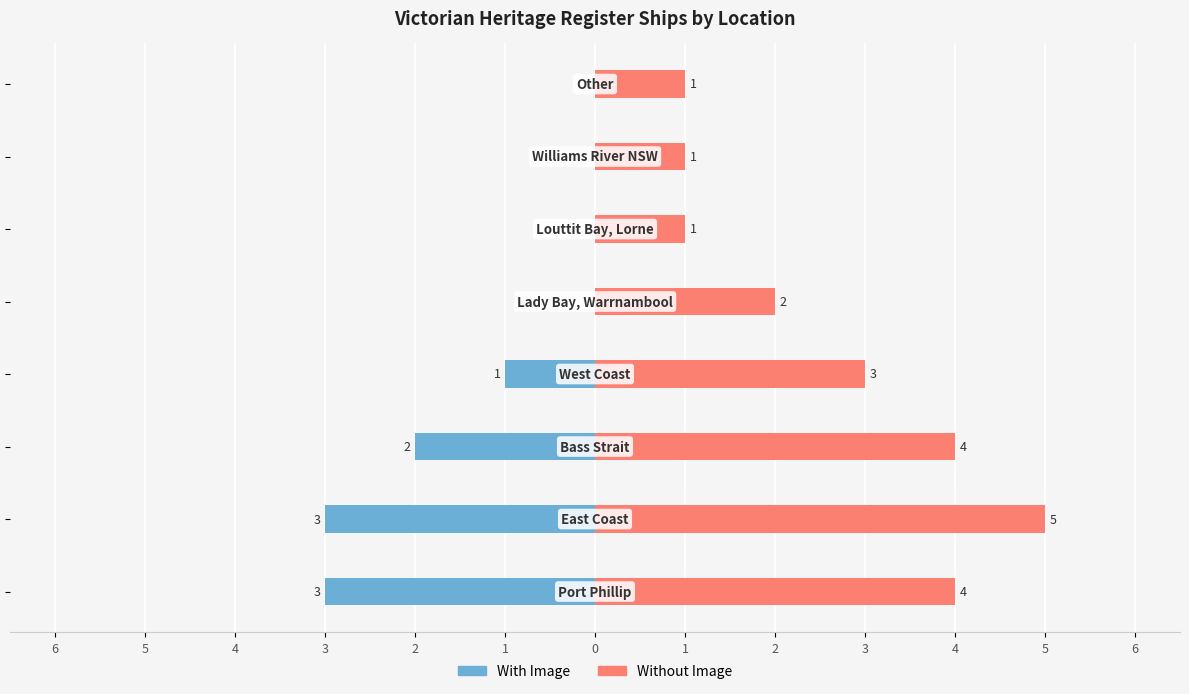

Are the bars horizontal?

Yes